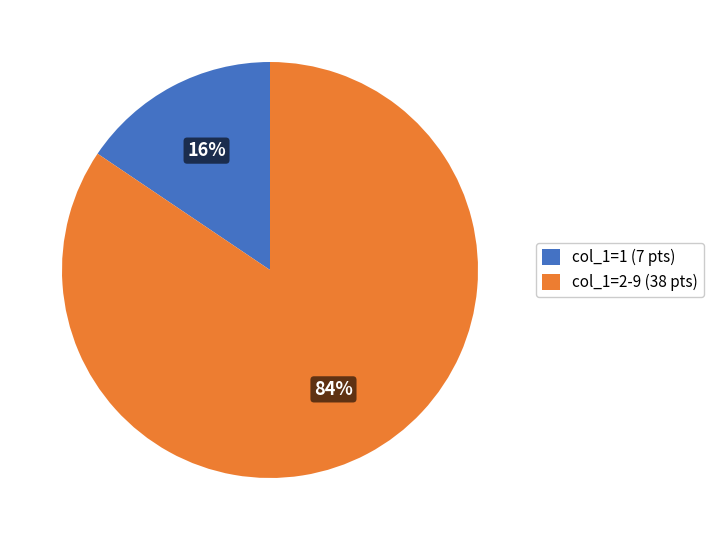

True or false: col_1=1 (7 pts) accounts for 16% of the total.

True